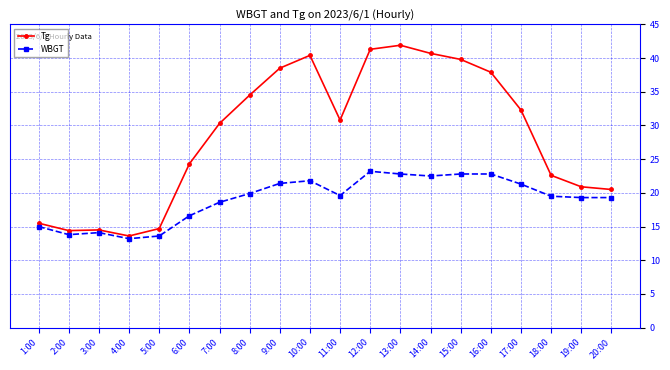

True or false: WBGT has more than 1 points higher than both neighbors.

True